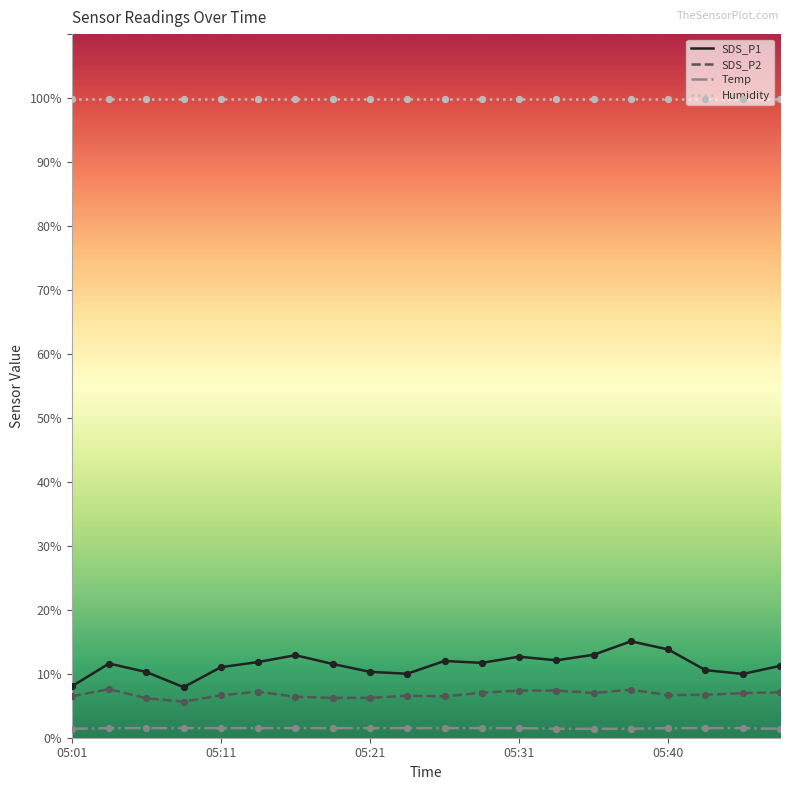

Which series has the largest total across all categories?

Humidity